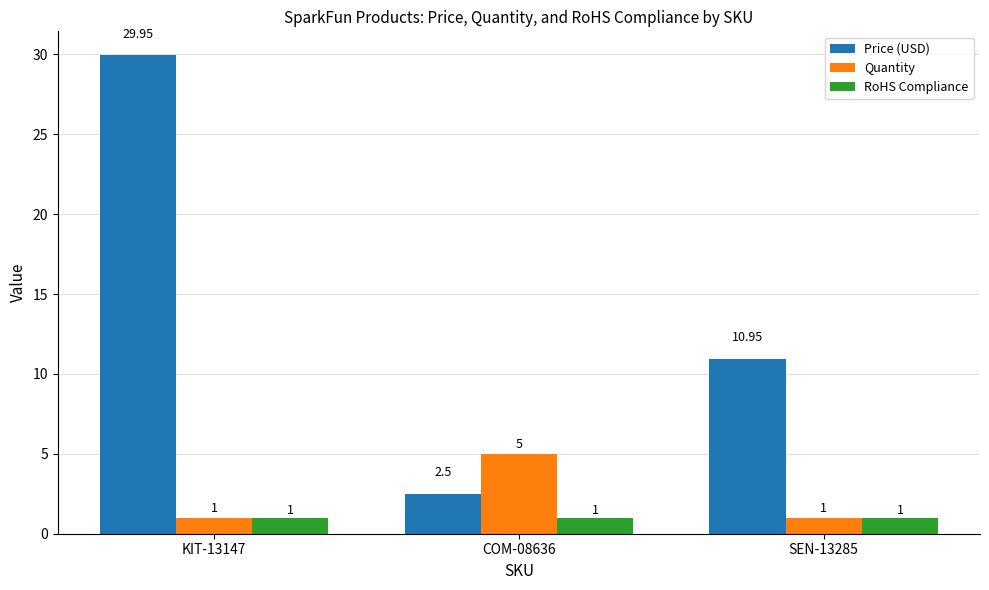

Which series changed the most between KIT-13147 and SEN-13285?

Price (USD)